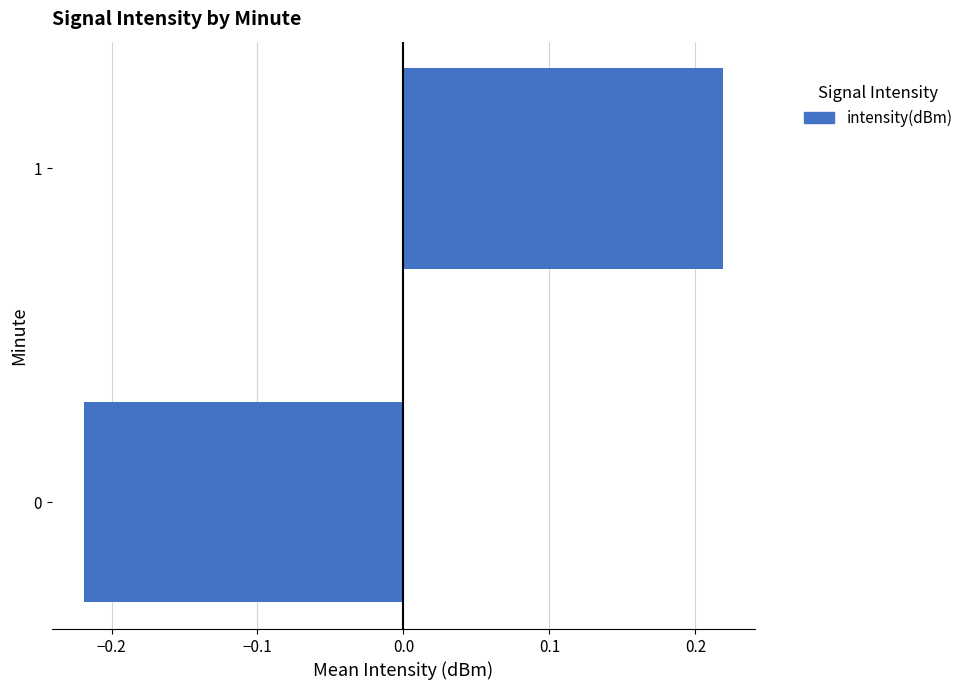

What is the difference between the values at 1 and 0?

0.4